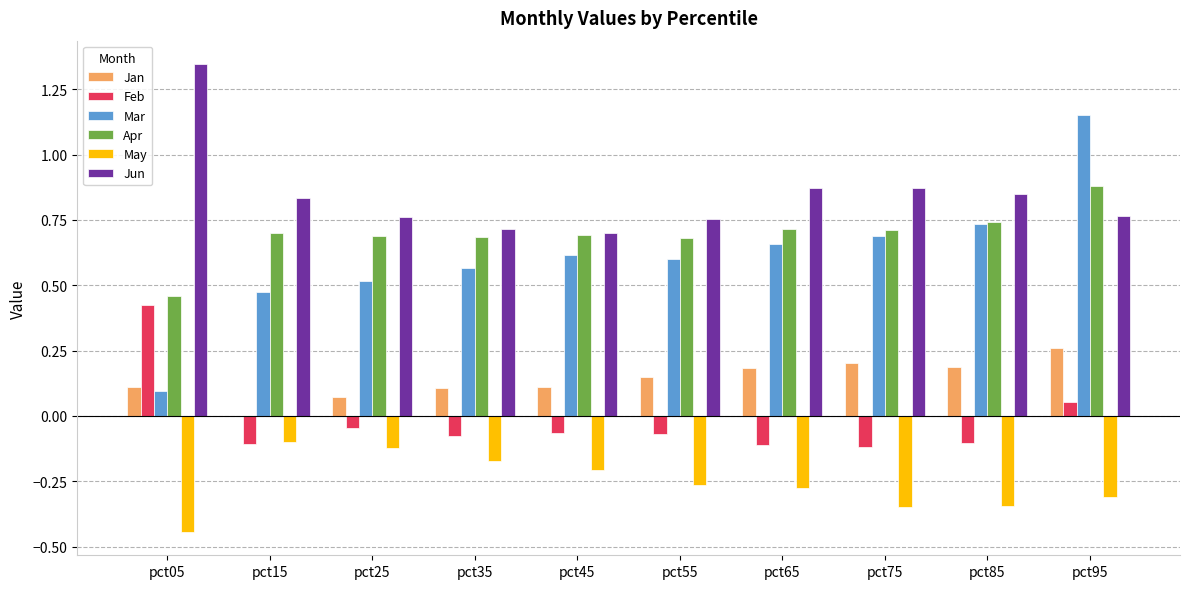

How many groups of bars are there?

10